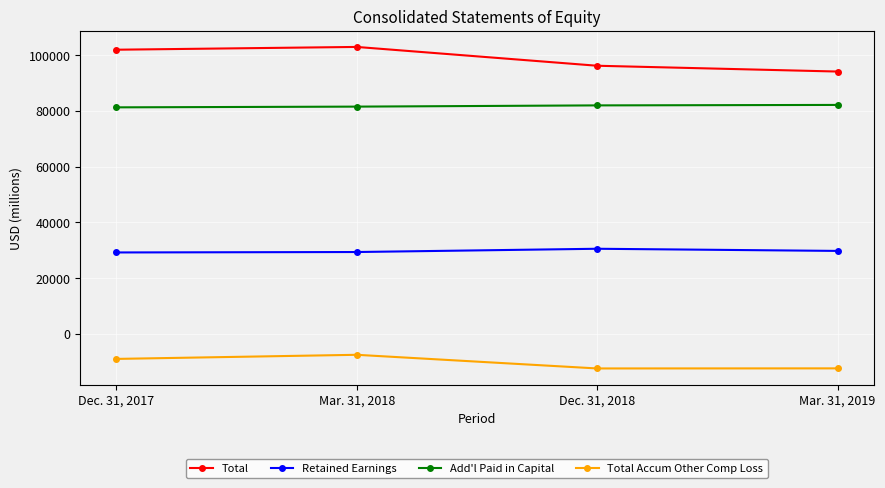

The Total Accum Other Comp Loss series shows -8972 at Dec. 31, 2017. True or false?

True